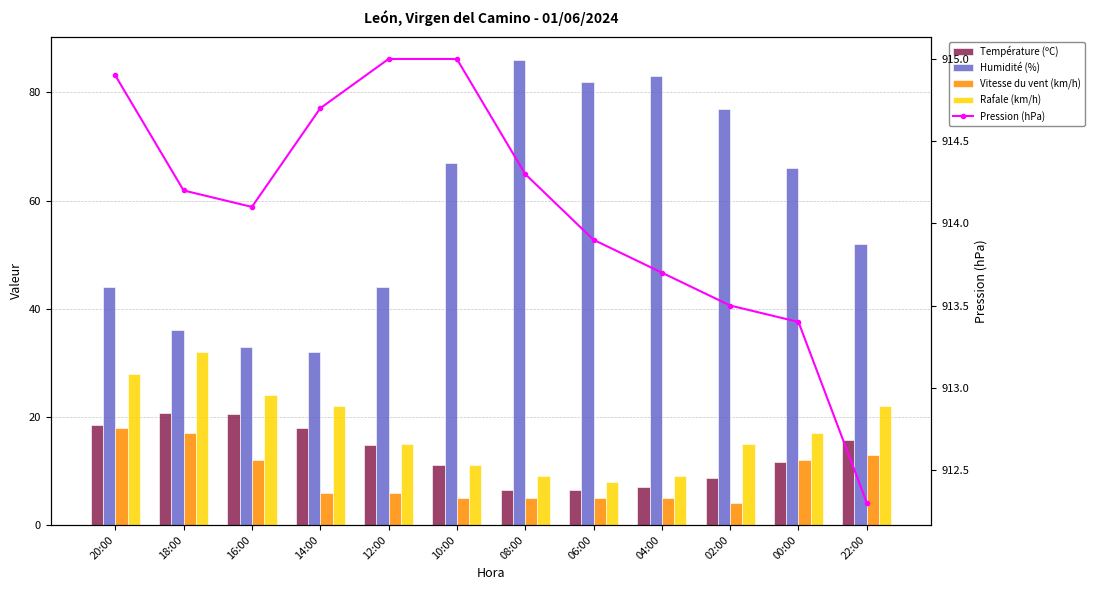

The Température (ºC) series shows 26.1 at 22:00. True or false?

False